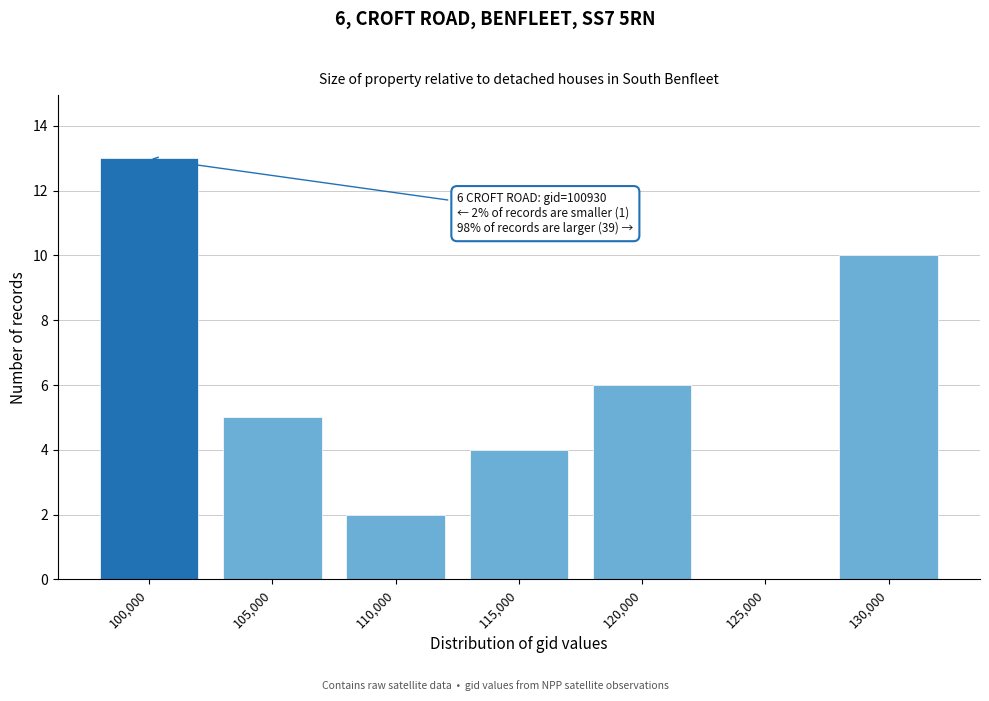

Reading right to left, list all the values displayed in this chart.

130,000=10	125,000=0	120,000=6	115,000=4	110,000=2	105,000=5	100,000=13